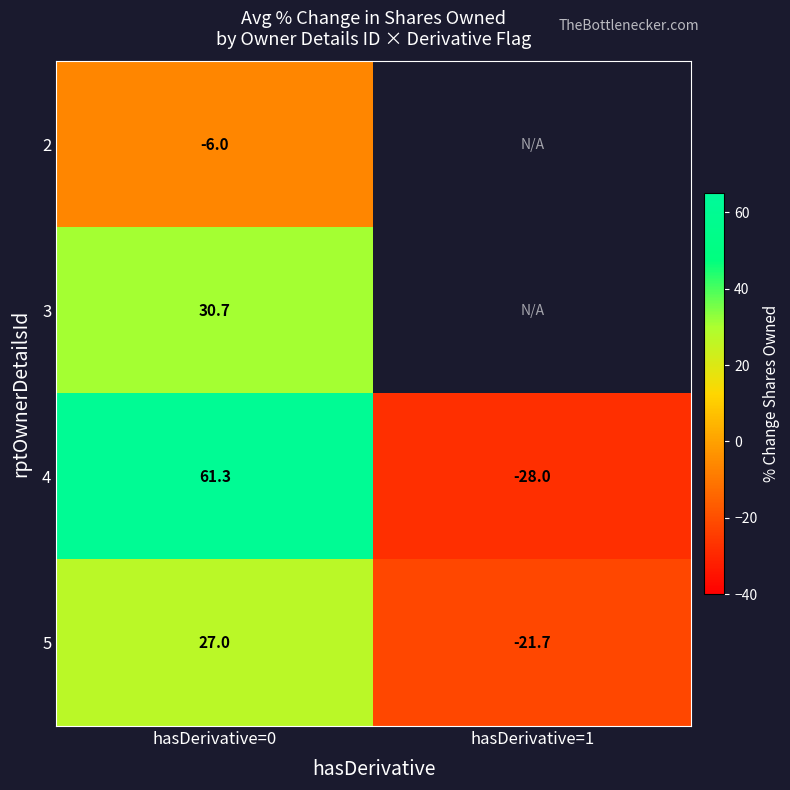

What is the sum of the 5 values at hasDerivative=0 and hasDerivative=1?

5.3